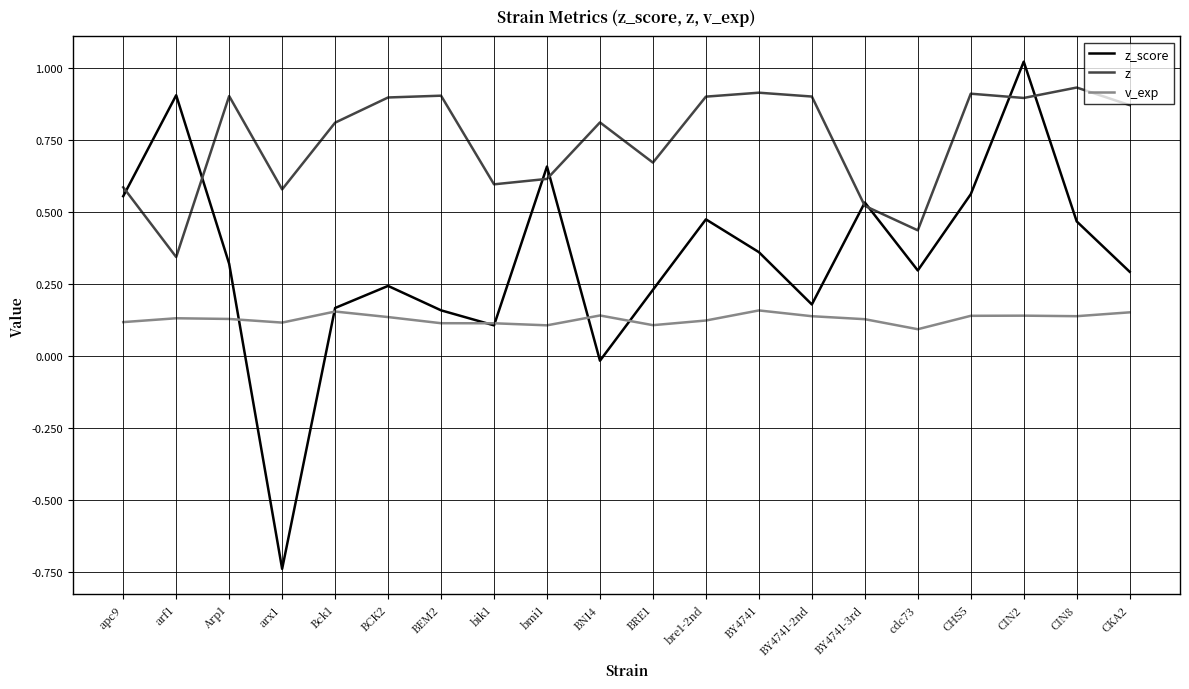

List the series in order of their overall mean, highest first.

z, z_score, v_exp